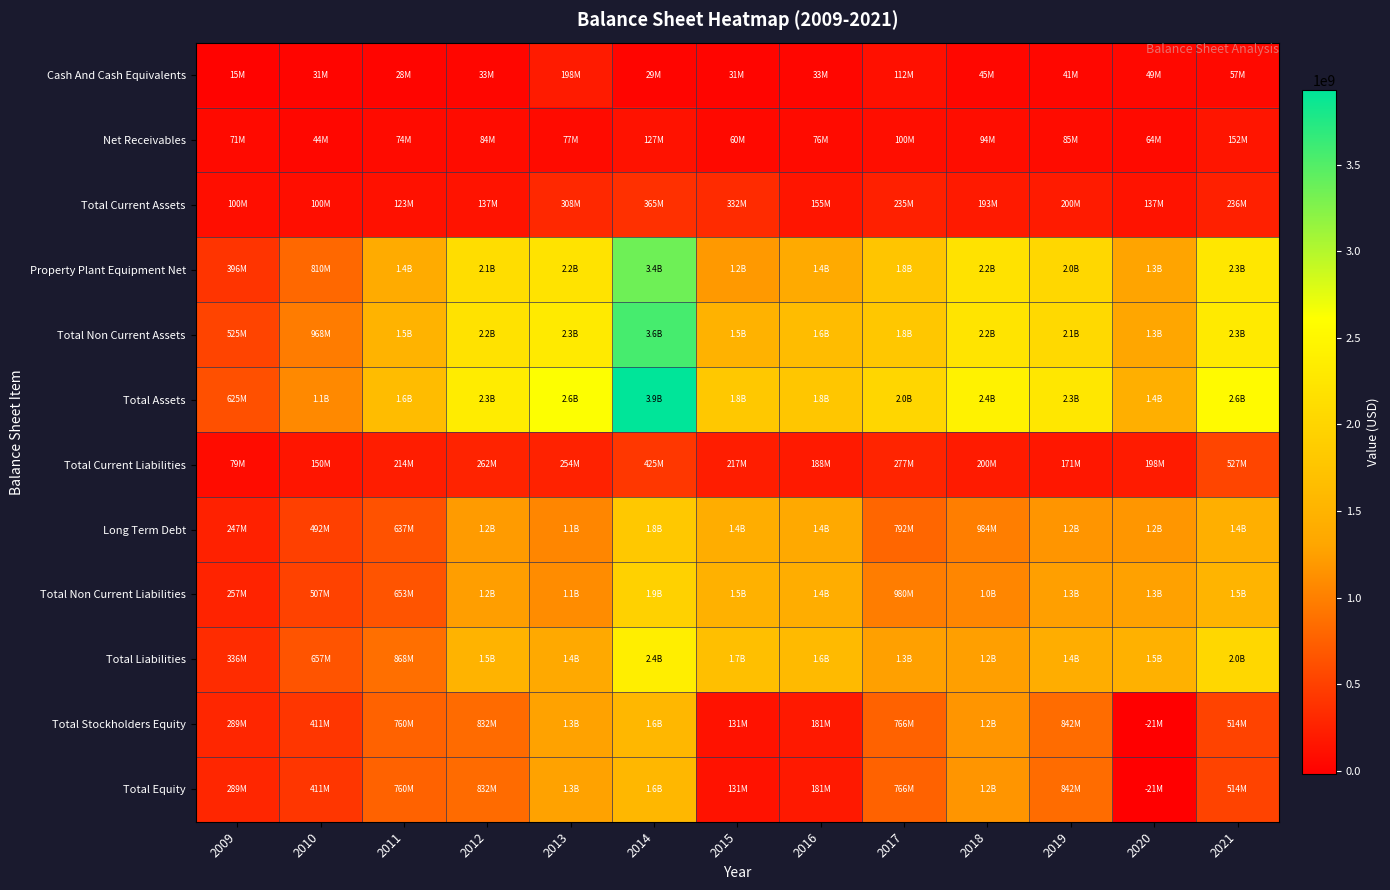

Between 2010 and 2015, which series saw the biggest shift?

Total Liabilities